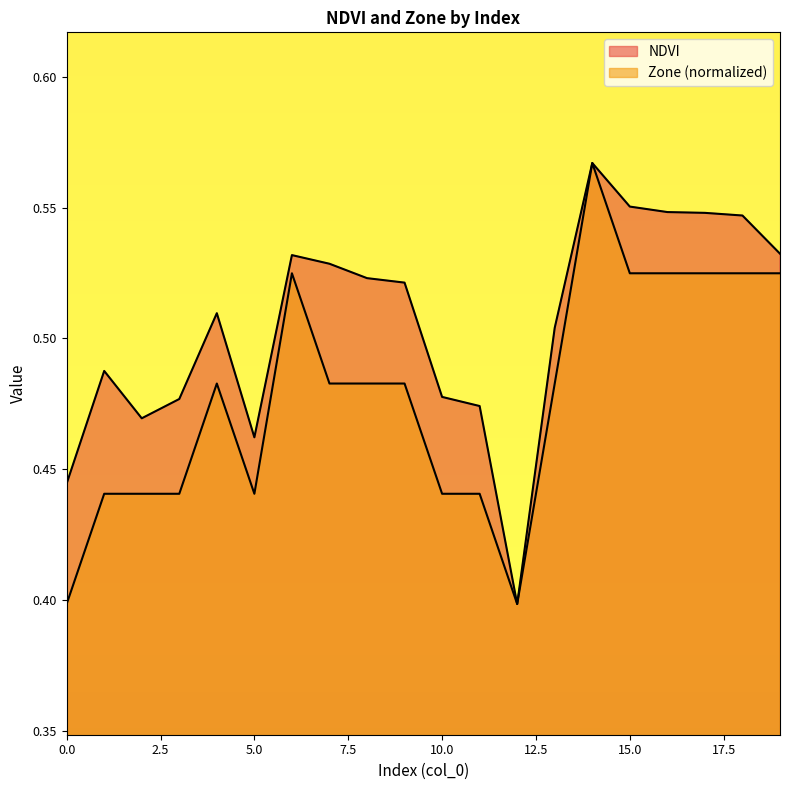

What is the difference between the maximum and minimum values in the NDVI series?

0.2